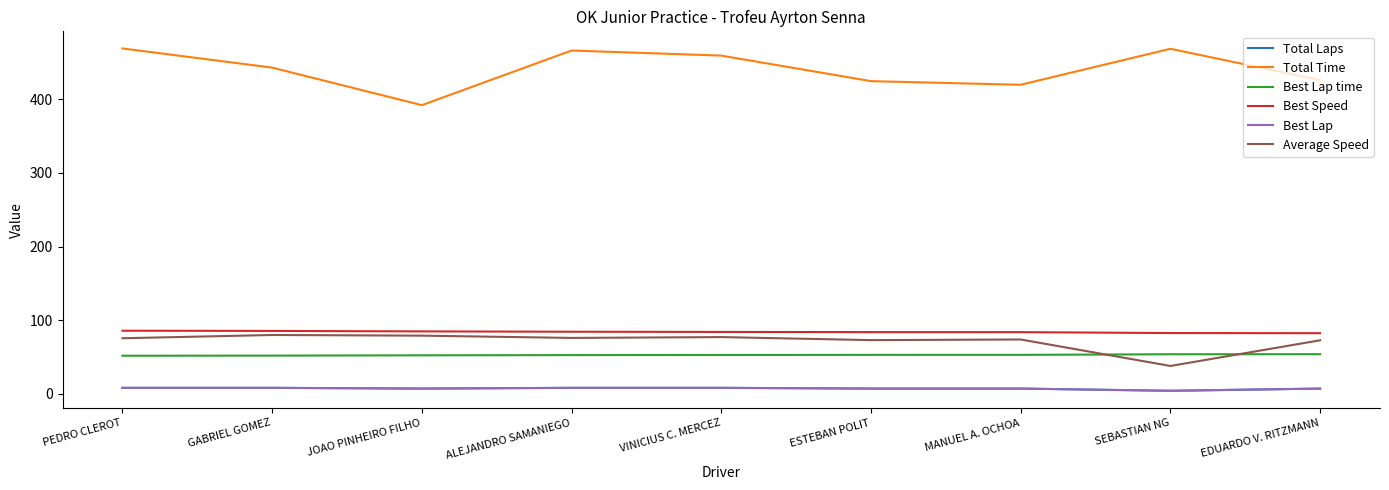

Does the chart have visible grid lines?

No